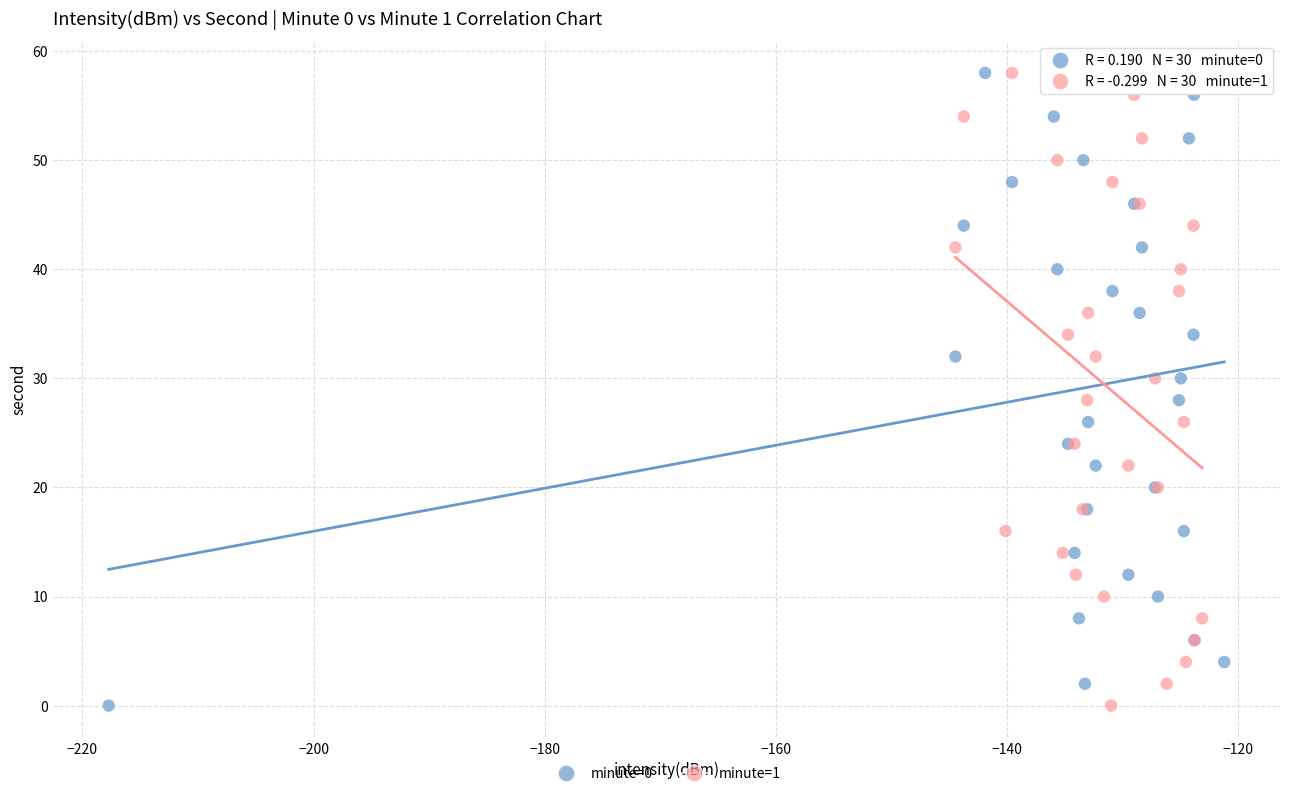

What are all the series names shown in the legend?

minute=0, minute=1